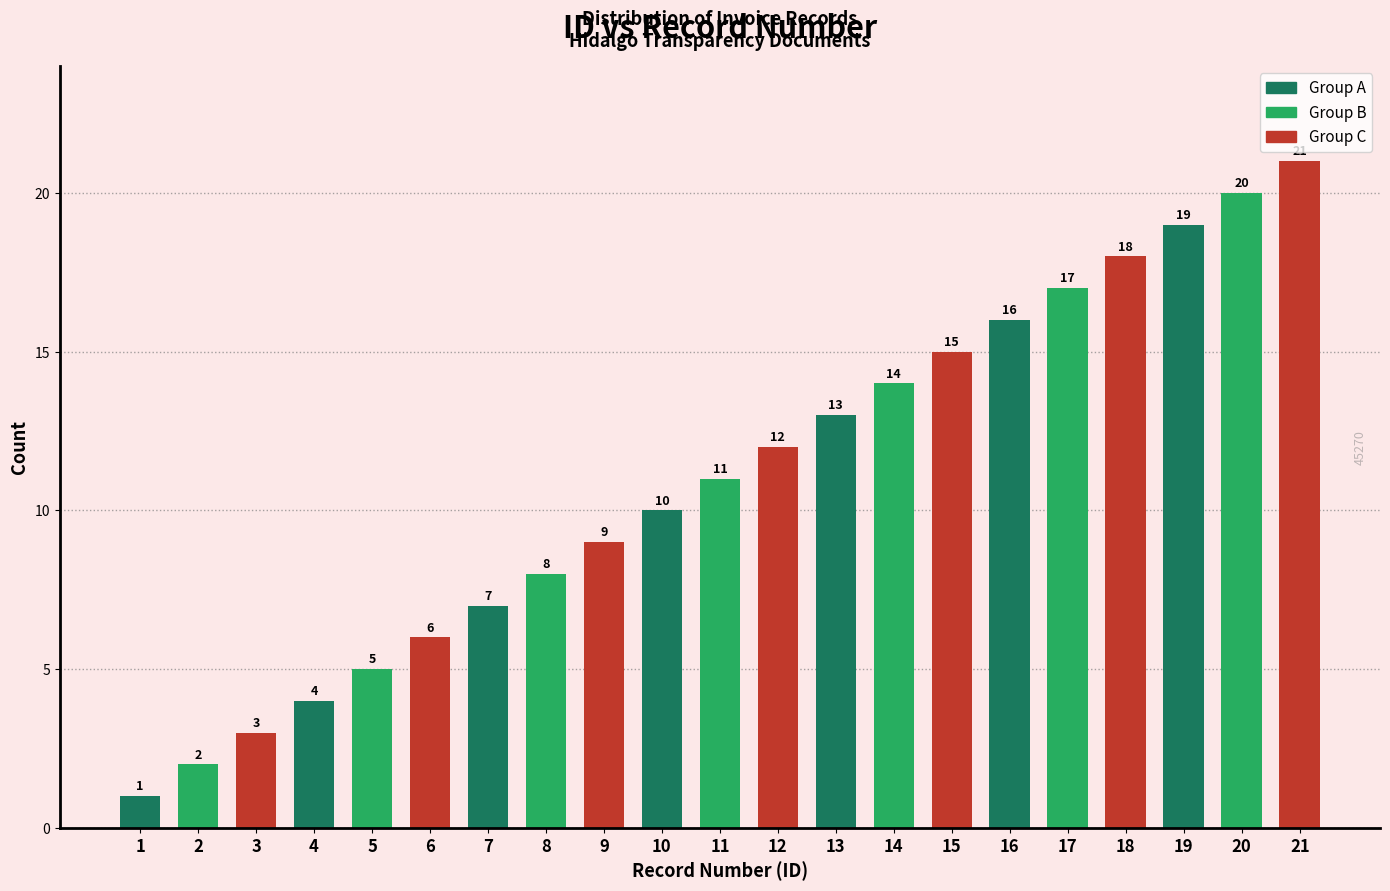

Reading left to right, transcribe all the data shown in this chart.

1=1	2=2	3=3	4=4	5=5	6=6	7=7	8=8	9=9	10=10	11=11	12=12	13=13	14=14	15=15	16=16	17=17	18=18	19=19	20=20	21=21